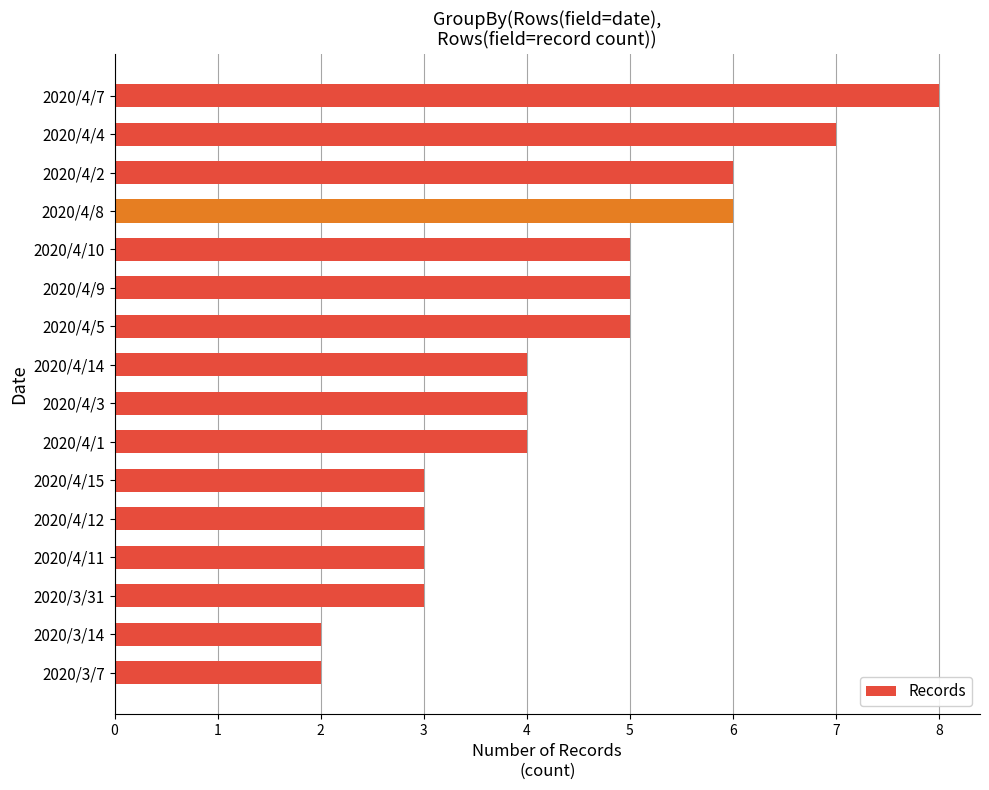

The value at 2020/4/12 is 5. True or false?

False